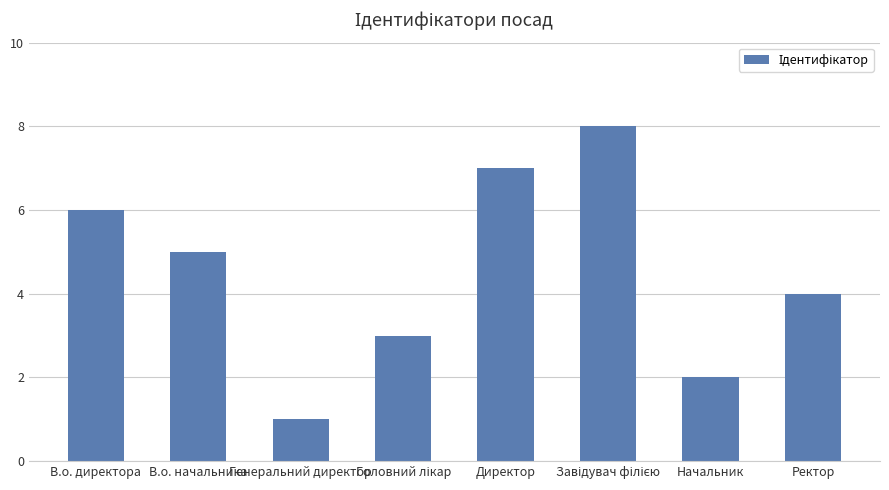

What is the value of the 5th bar from the left?

7